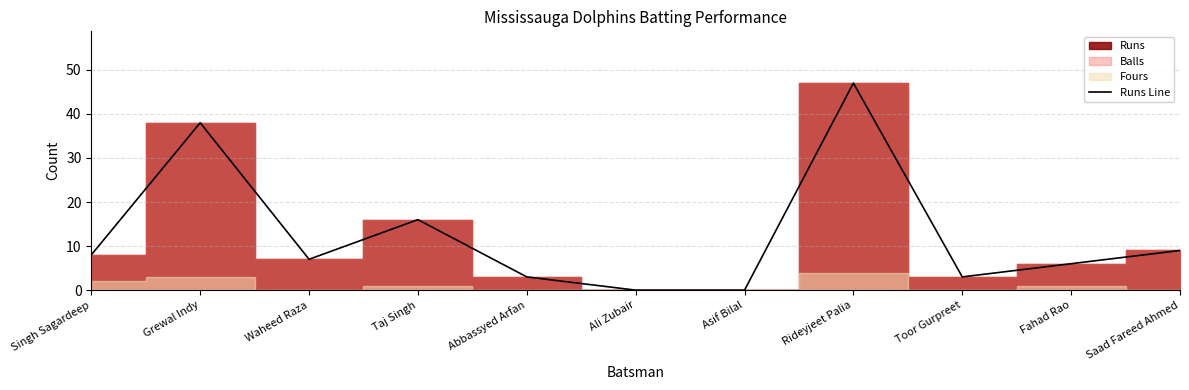

Reading right to left, list all the values displayed in this chart.

9	6	3	47	0	0	3	16	7	38	8